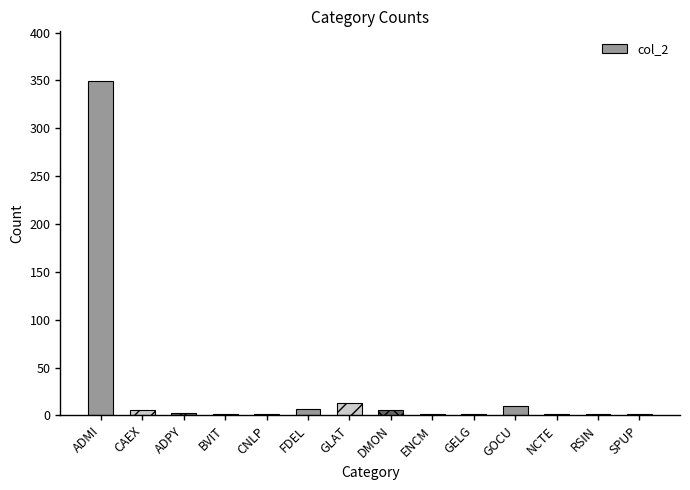

At which category does the chart reach its peak across all series?

ADMI